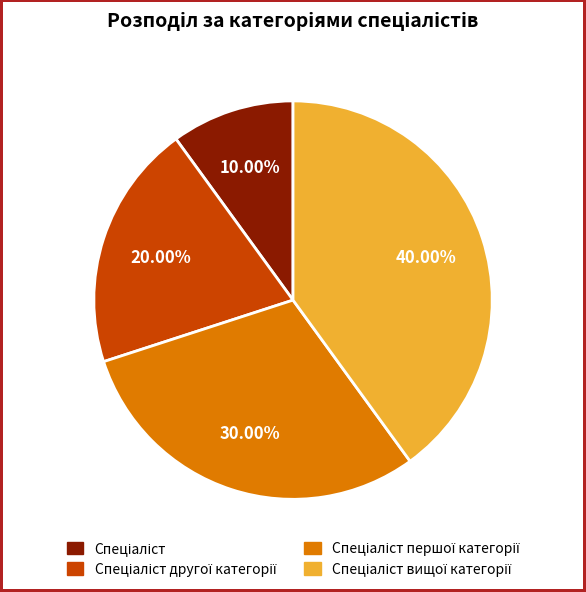

How many slices are in this pie chart?

4